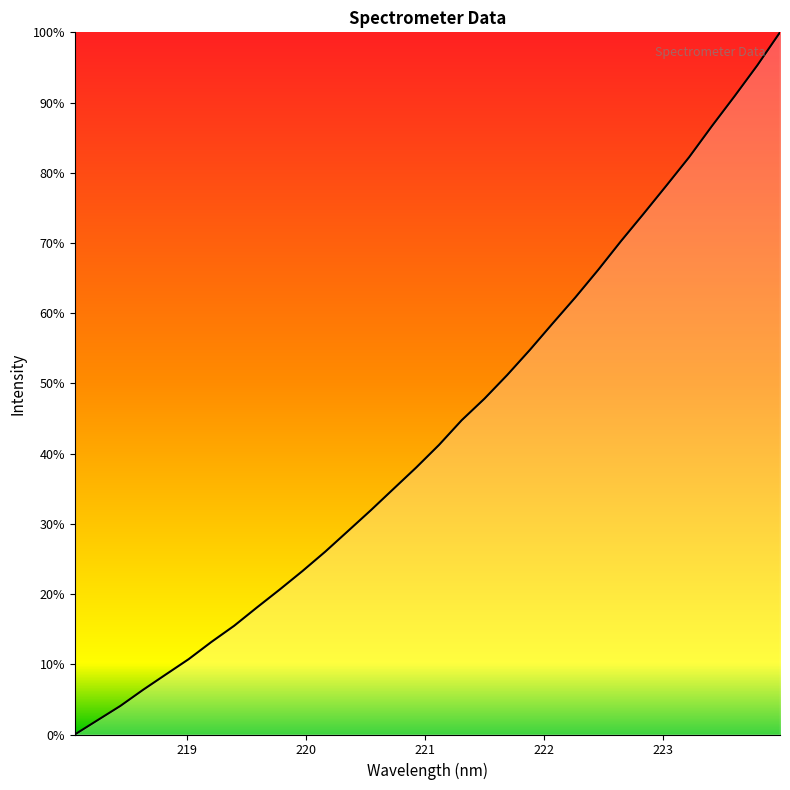

What is the value of the 8th point from the left?

0.2